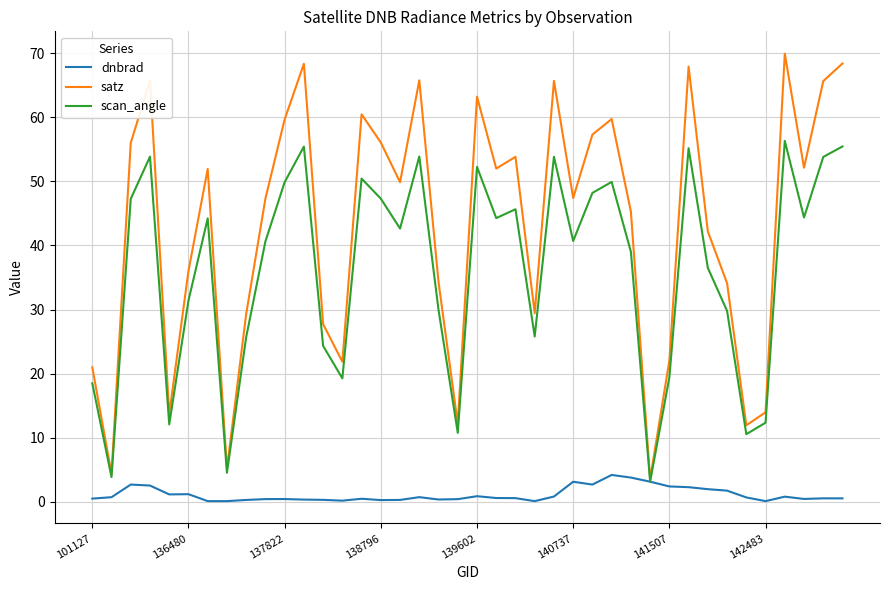

What is the greatest value displayed?

69.9